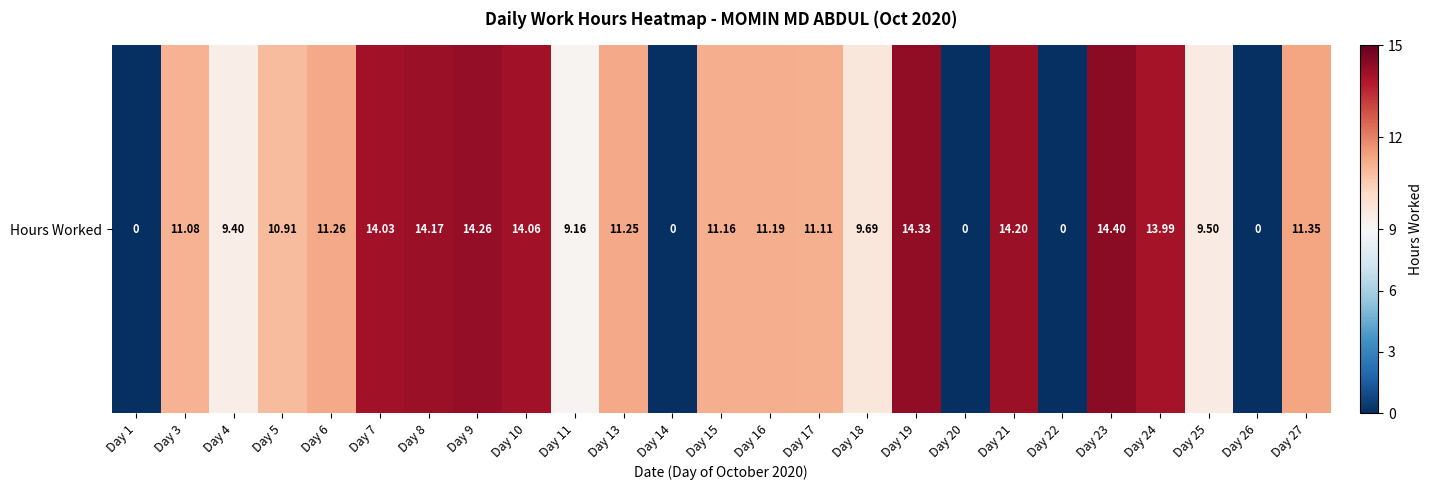

How many series are shown in this chart?

1